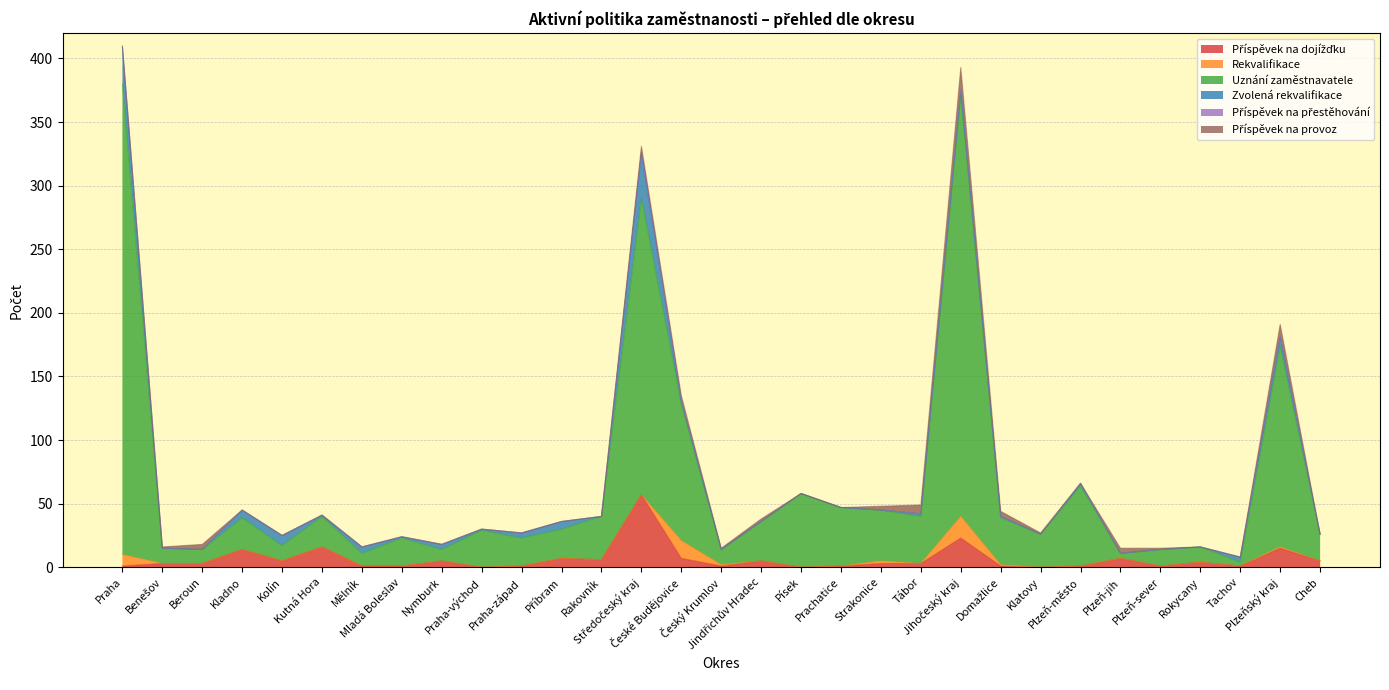

Rank the categories by Uznání zaměstnavatele value from highest to lowest.

Praha, Jihočeský kraj, Středočeský kraj, Plzeňský kraj, České Budějovice, Plzeň-město, Písek, Prachatice, Strakonice, Tábor, Domažlice, Rakovník, Jindřichův Hradec, Praha-východ, Klatovy, Kladno, Kutná Hora, Příbram, Mladá Boleslav, Praha-západ, Cheb, Plzeň-sever, Benešov, Kolín, Český Krumlov, Rokycany, Beroun, Mělník, Nymburk, Plzeň-jih, Tachov